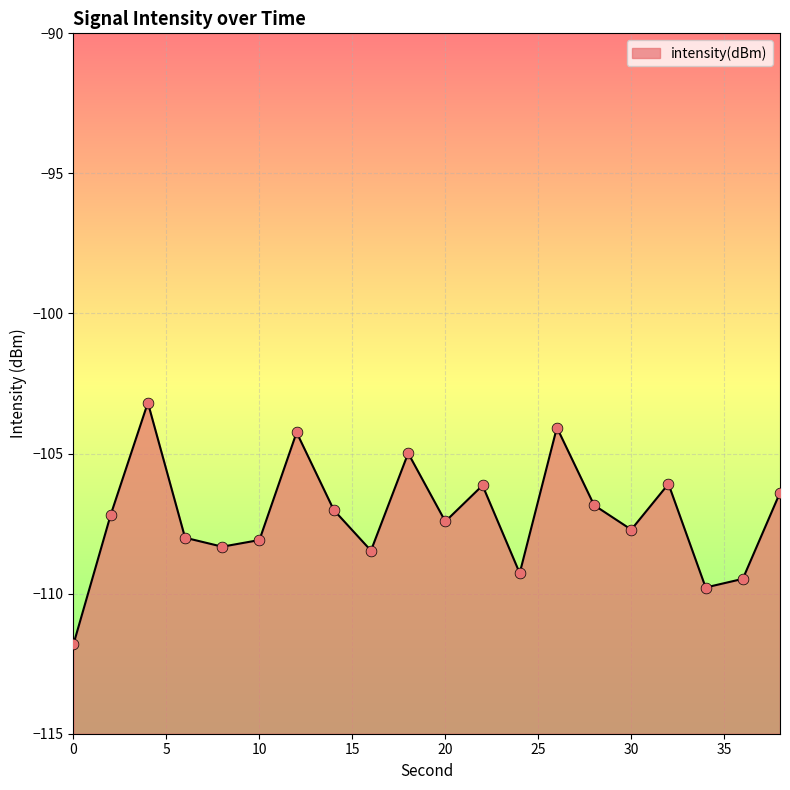

Which has a higher value, 34 or 8?

8